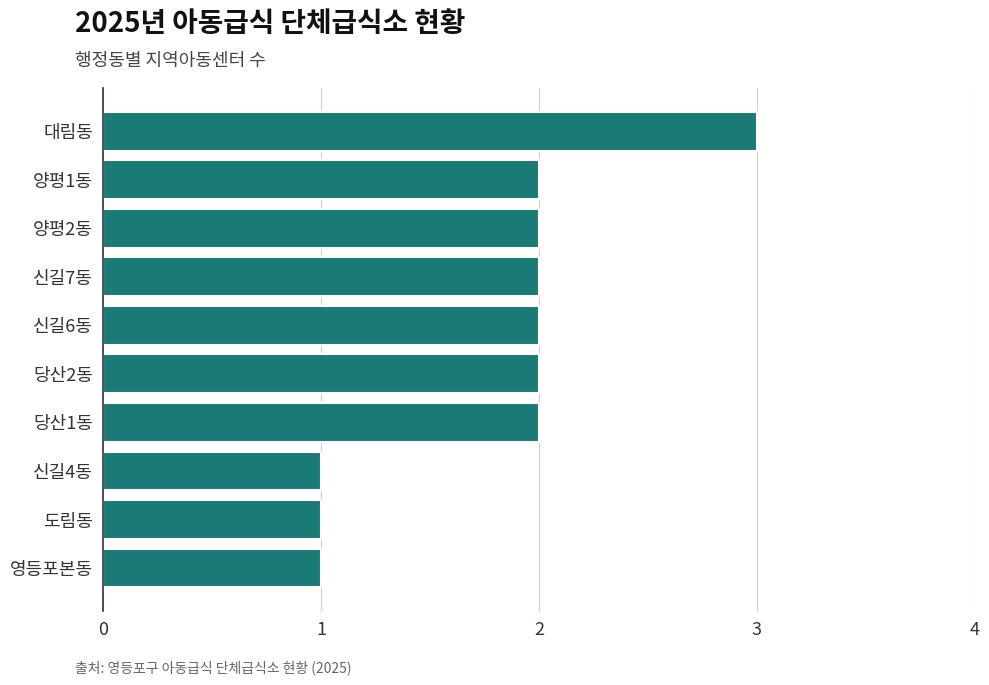

Reading bottom to top, extract all data points from this chart.

영등포본동=1	도림동=1	신길4동=1	당산1동=2	당산2동=2	신길6동=2	신길7동=2	양평2동=2	양평1동=2	대림동=3